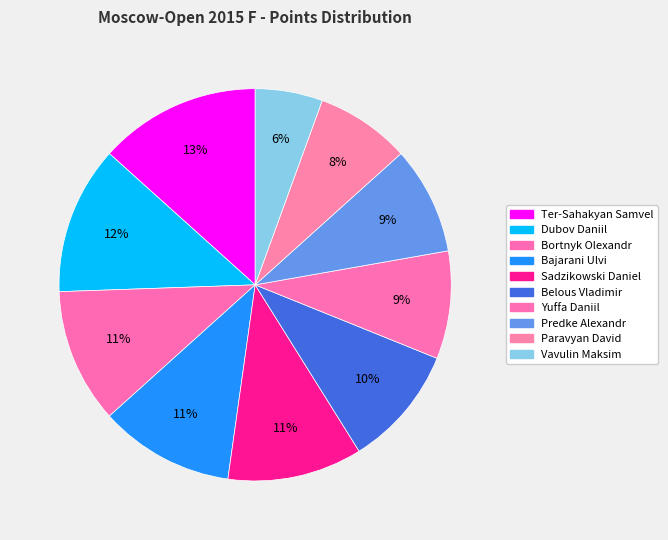

Count the number of slices in the pie.

10